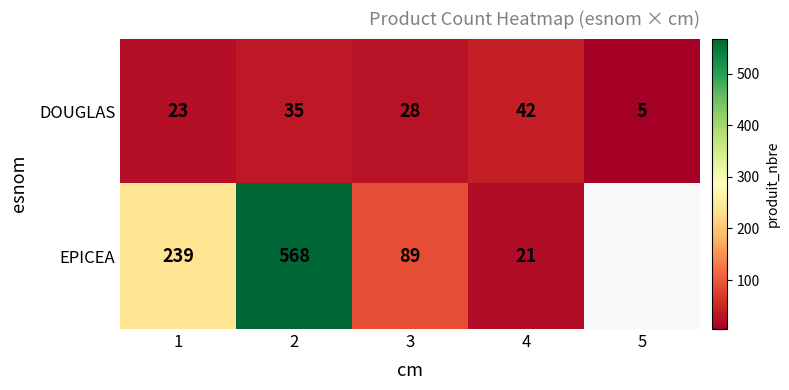

At 3, list the series in order from largest to smallest.

EPICEA, DOUGLAS